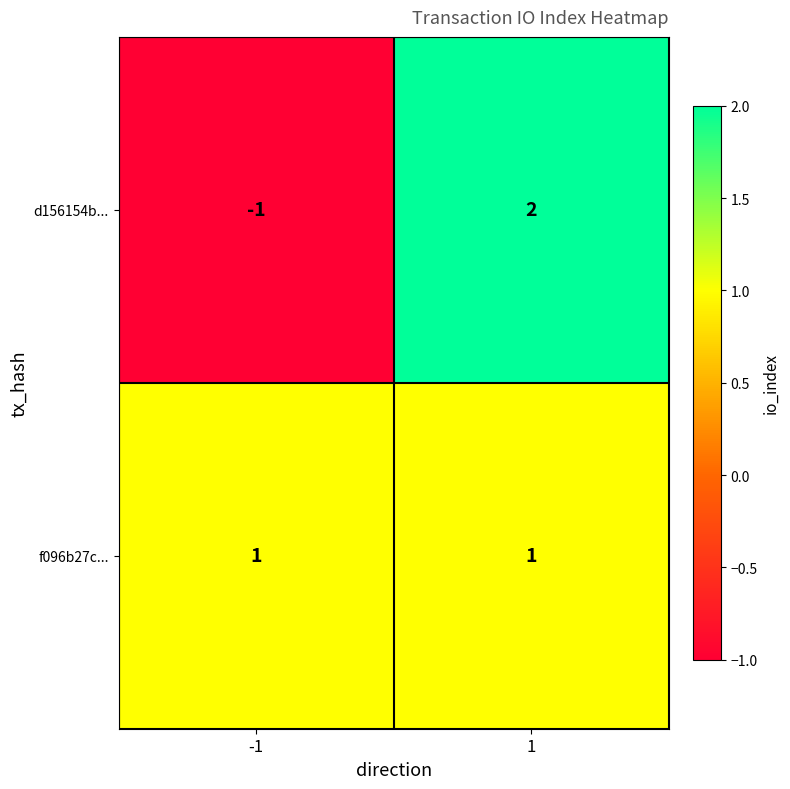

Rank the series by their maximum value, from lowest to highest.

f096b27c..., d156154b...